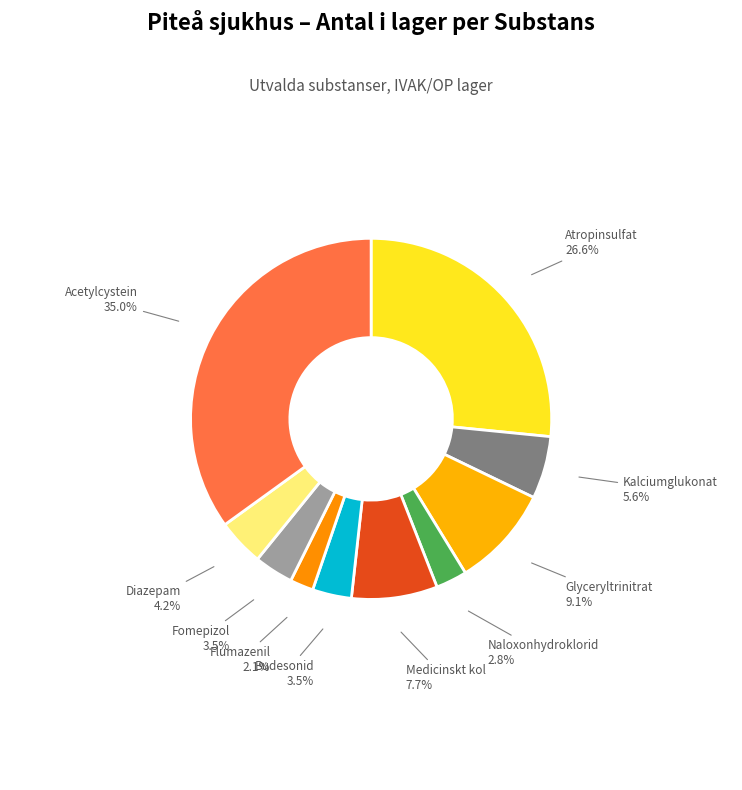

Which has a higher value, Flumazenil or Glyceryltrinitrat?

Glyceryltrinitrat